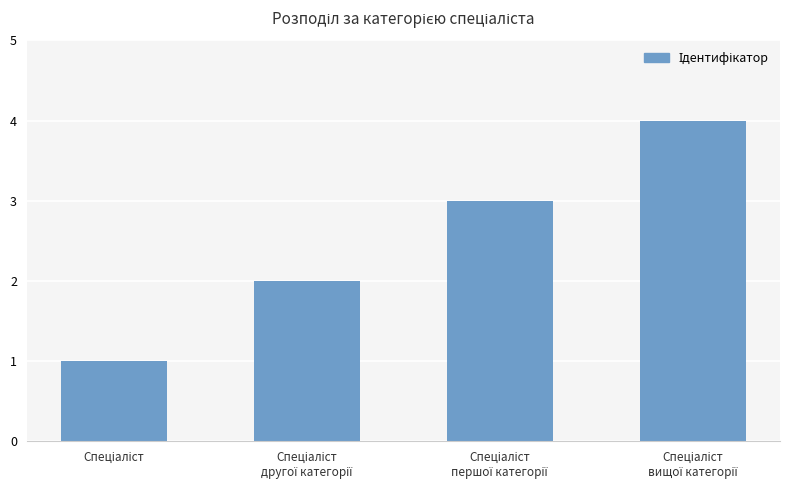

Reading left to right, extract all data points from this chart.

1	2	3	4